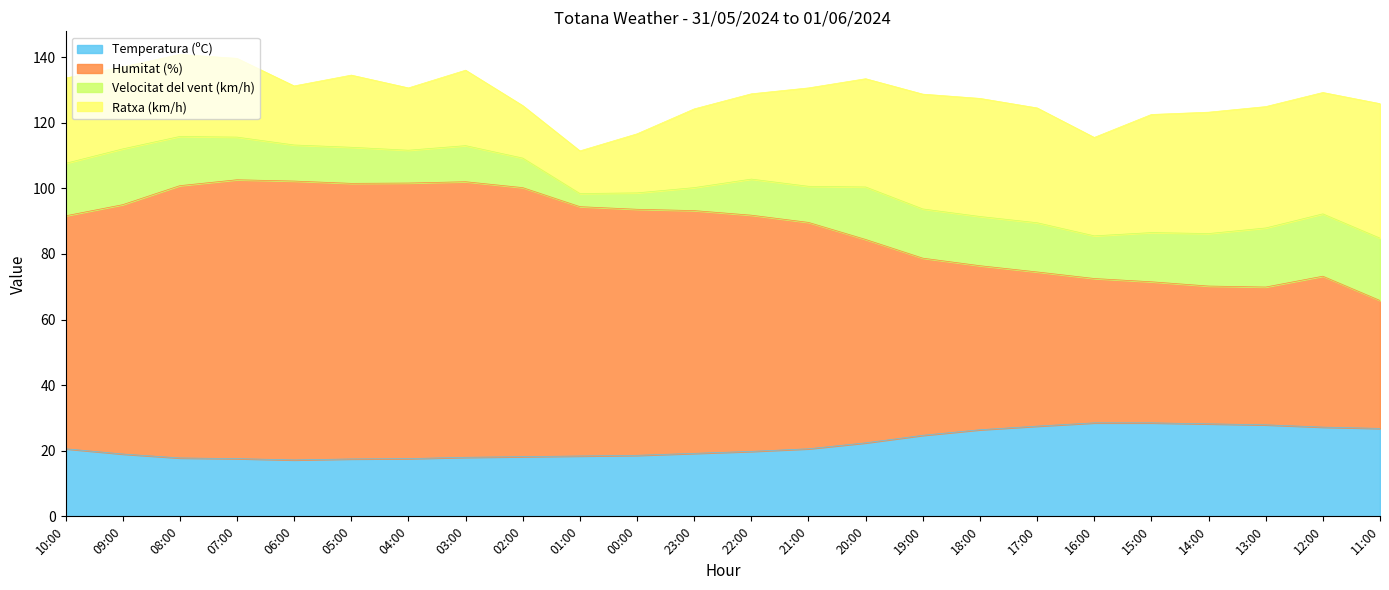

What is the value of the Temperatura (ºC) point at the 9th from the left?

18.2